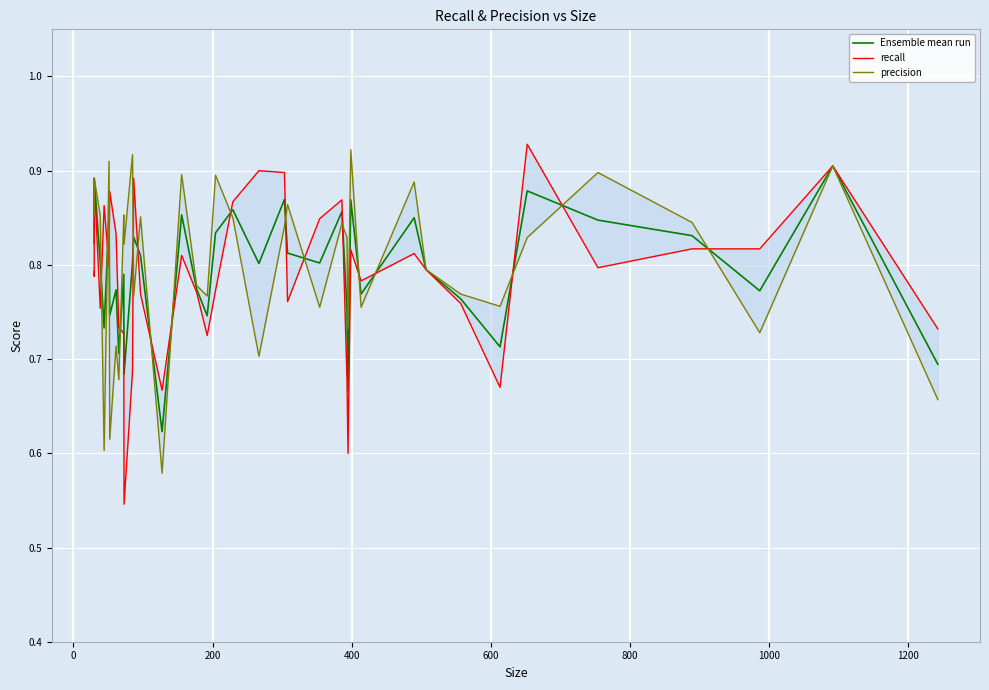

The Ensemble mean run series shows 0.9 at 400. True or false?

True